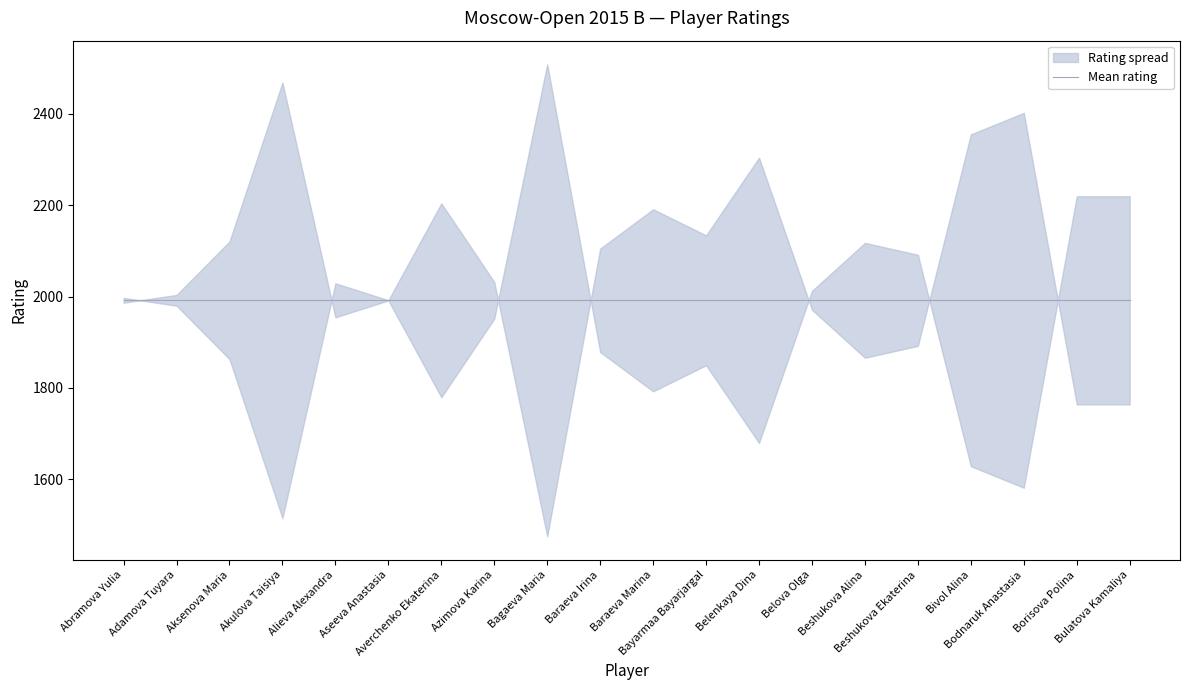

The value of FIDE_Code at Bayarmaa Bayarjargal is 8036328. True or false?

False